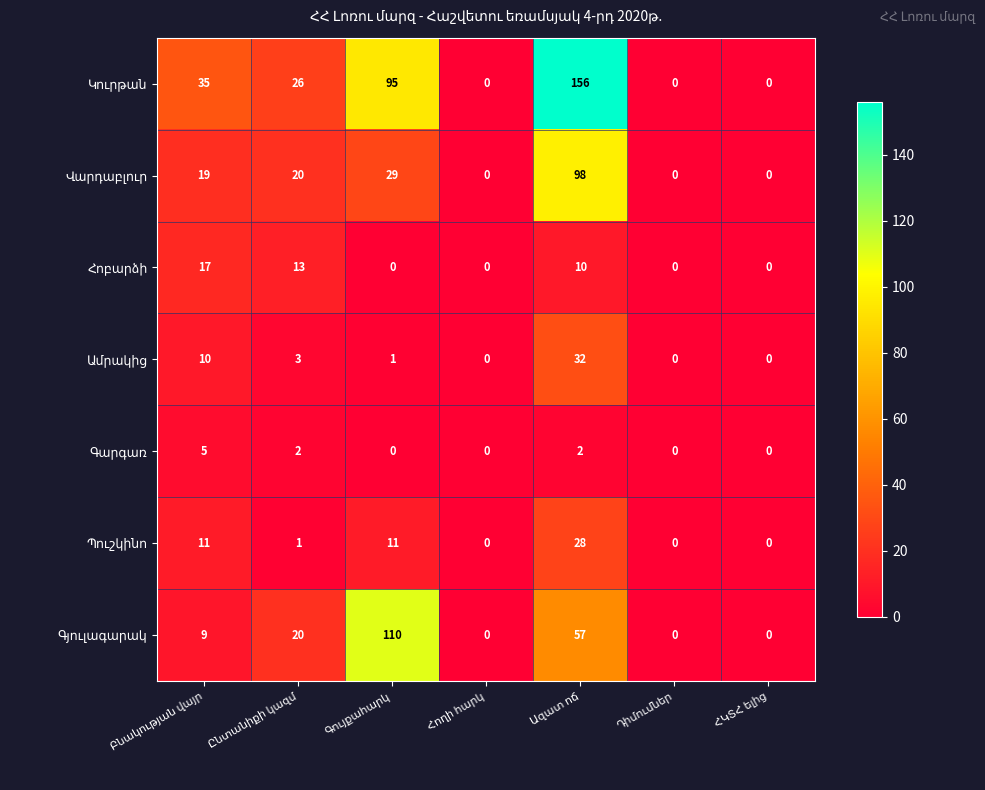

Which series has the largest total across all categories?

Կուրթան